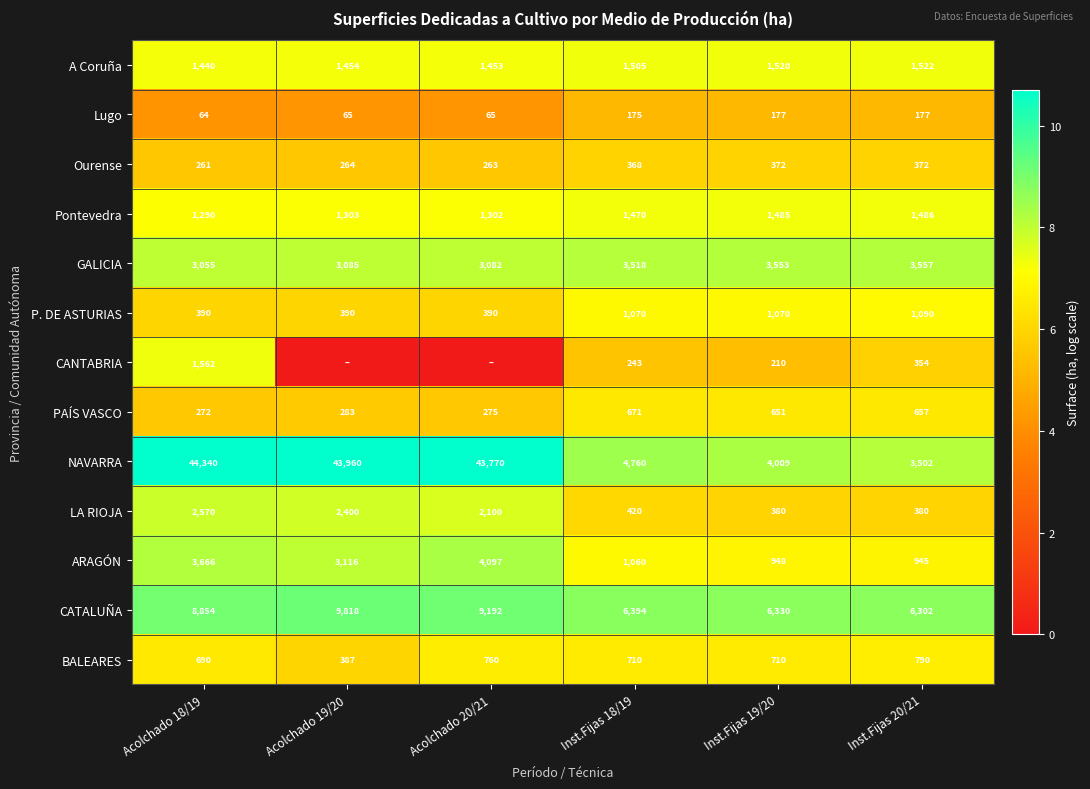

What is the lowest value of the ARAGÓN series?

945